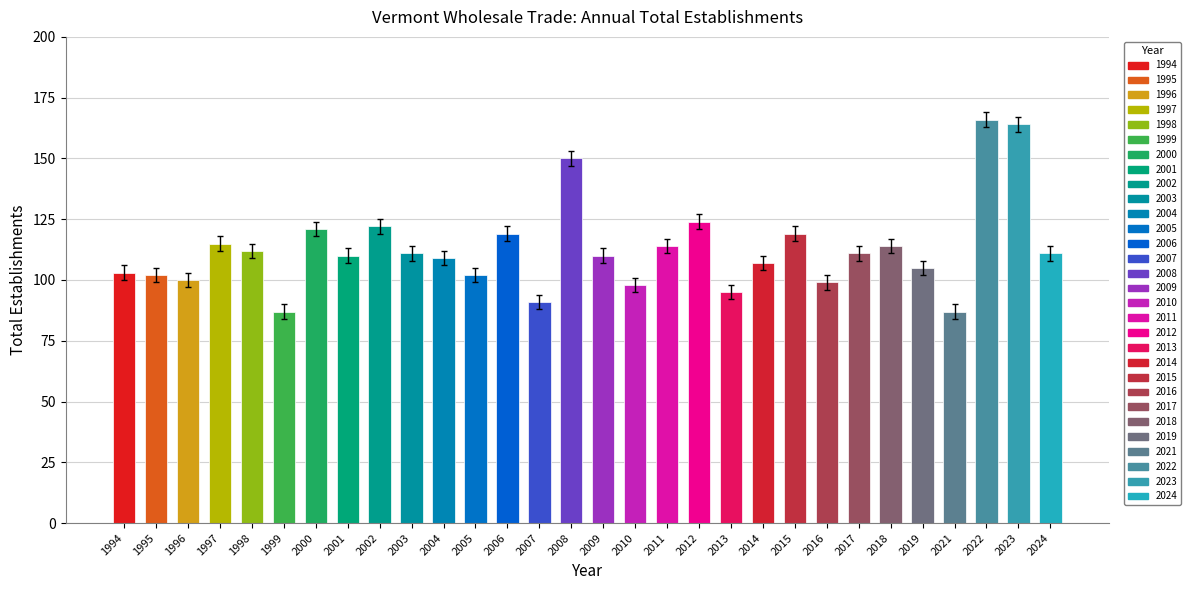

How many bars are there in total?

30